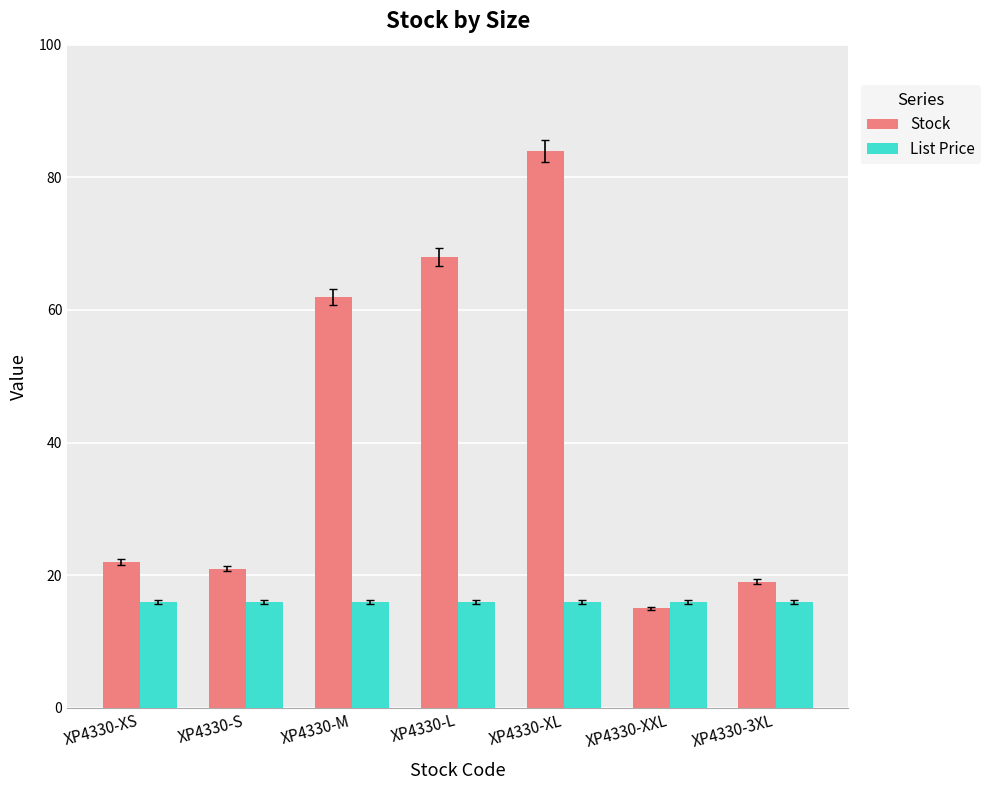

How many categories are shown in the chart?

7